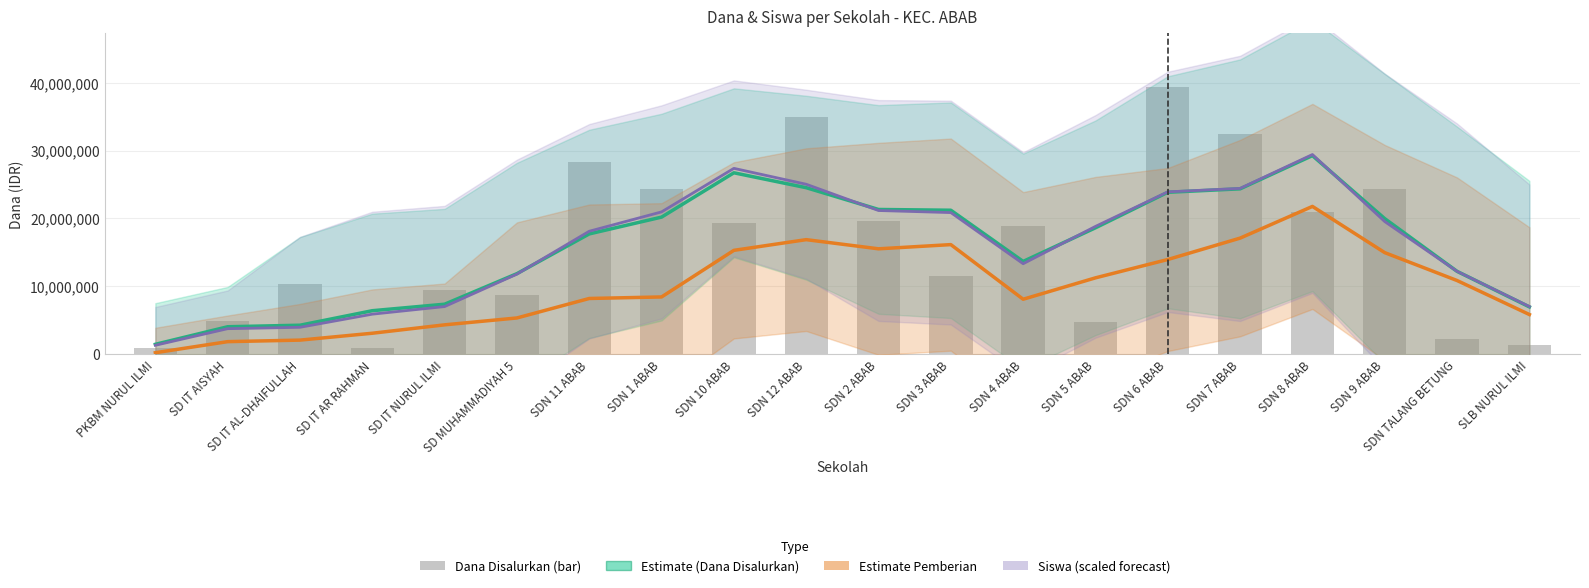

What position from the right is SD MUHAMMADIYAH 5?

15